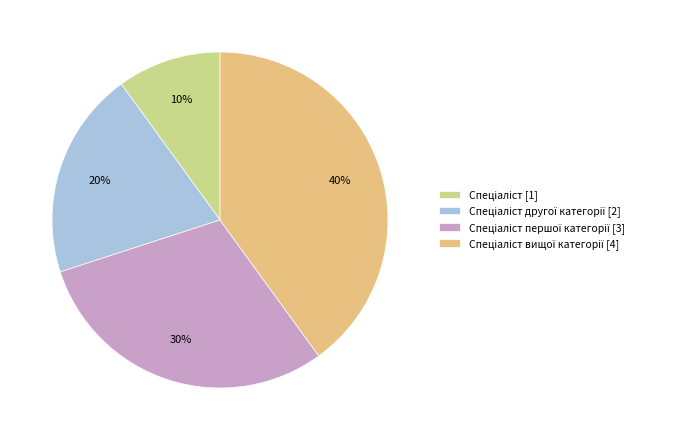

Does any single category account for the majority?

No